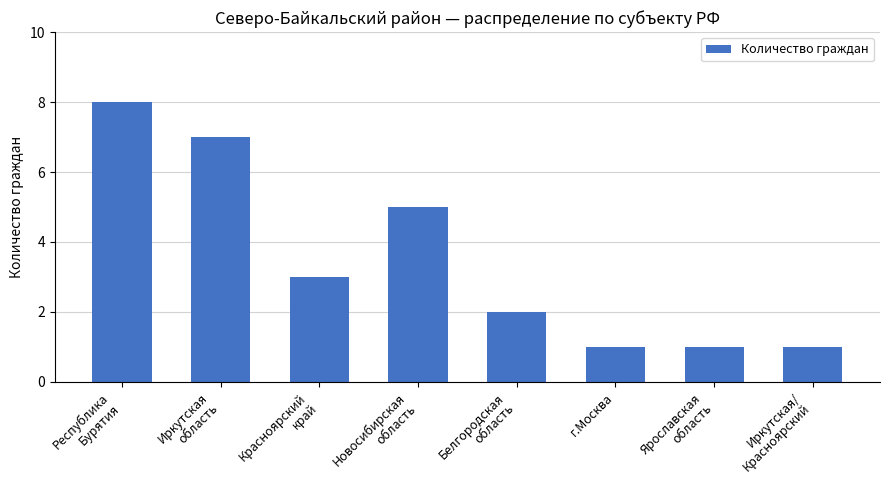

The chart shows a value of 2 at Белгородская
область. True or false?

True